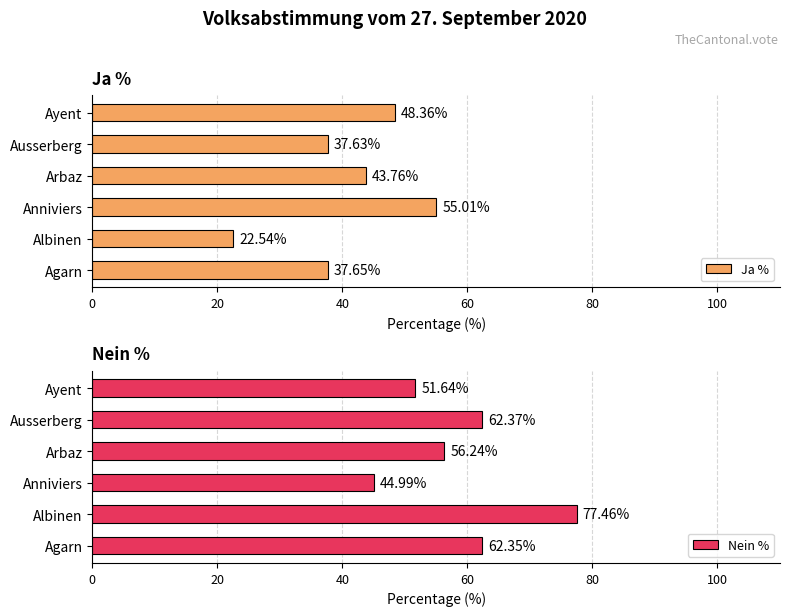

What is the maximum value for Nein %?

77.5